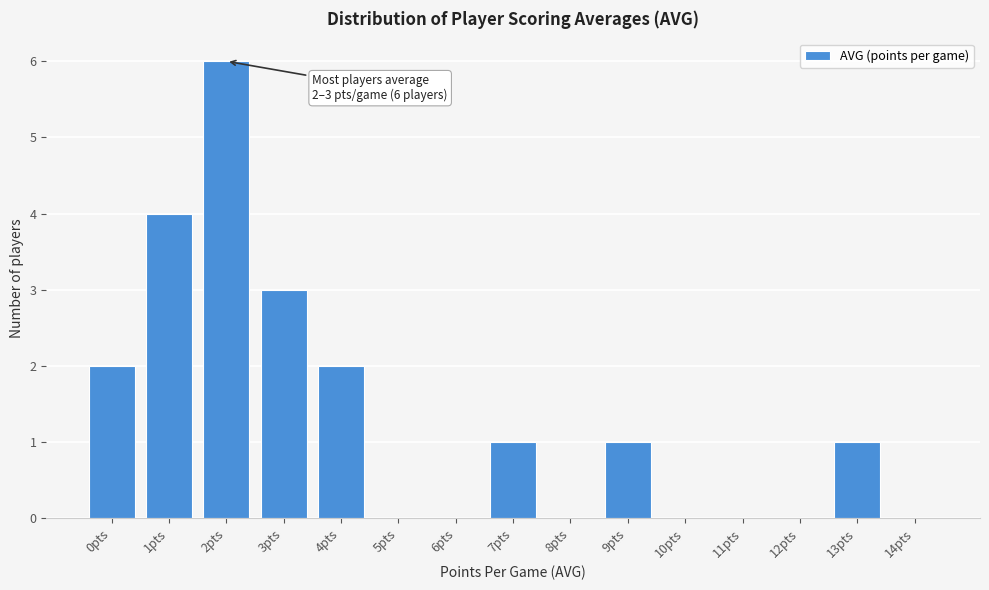

Reading left to right, extract all data points from this chart.

0pts=2	1pts=4	2pts=6	3pts=3	4pts=2	5pts=0	6pts=0	7pts=1	8pts=0	9pts=1	10pts=0	11pts=0	12pts=0	13pts=1	14pts=0